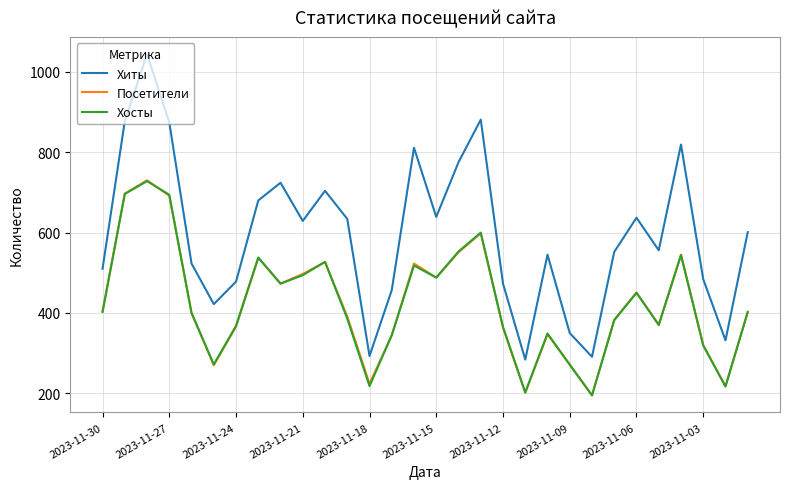

Which series has the largest range (max minus min)?

Хиты